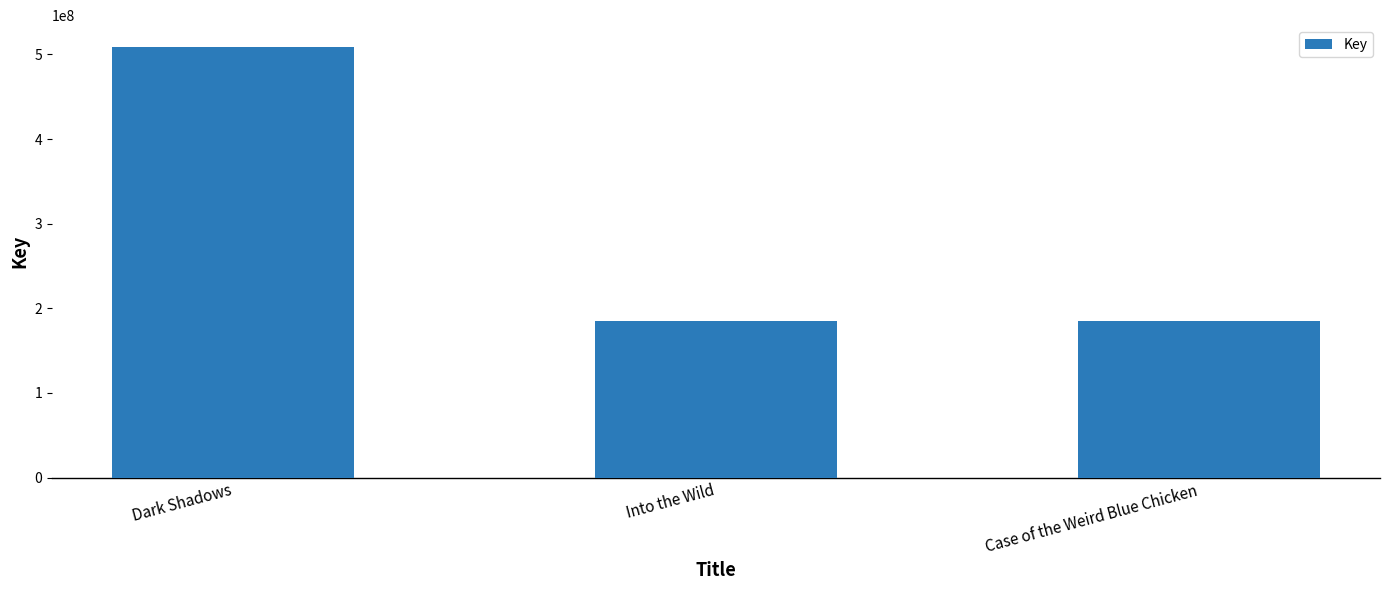

What is the approximate value at Case of the Weird Blue Chicken?

185270847